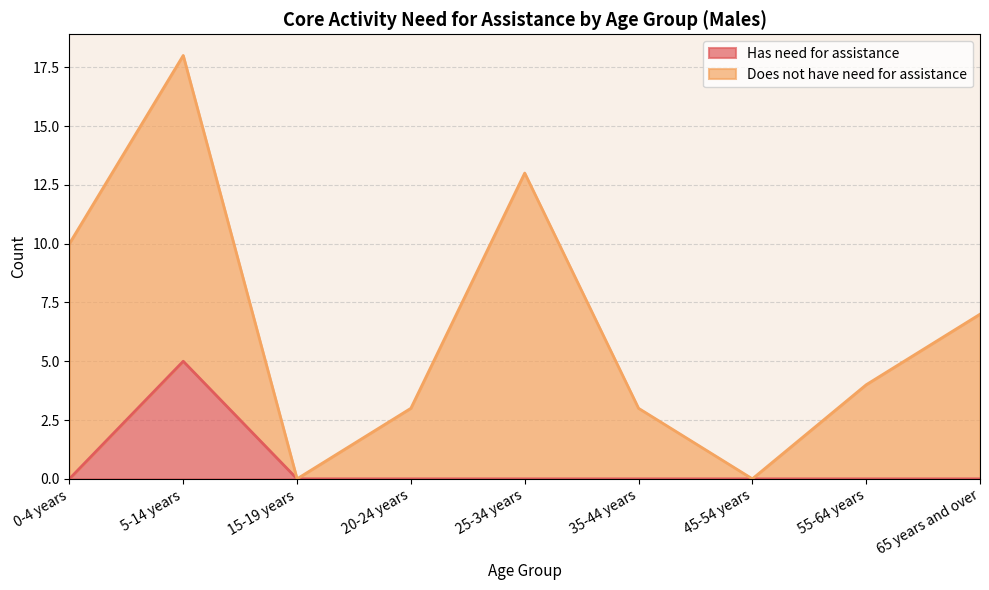

How many values are above zero?

1